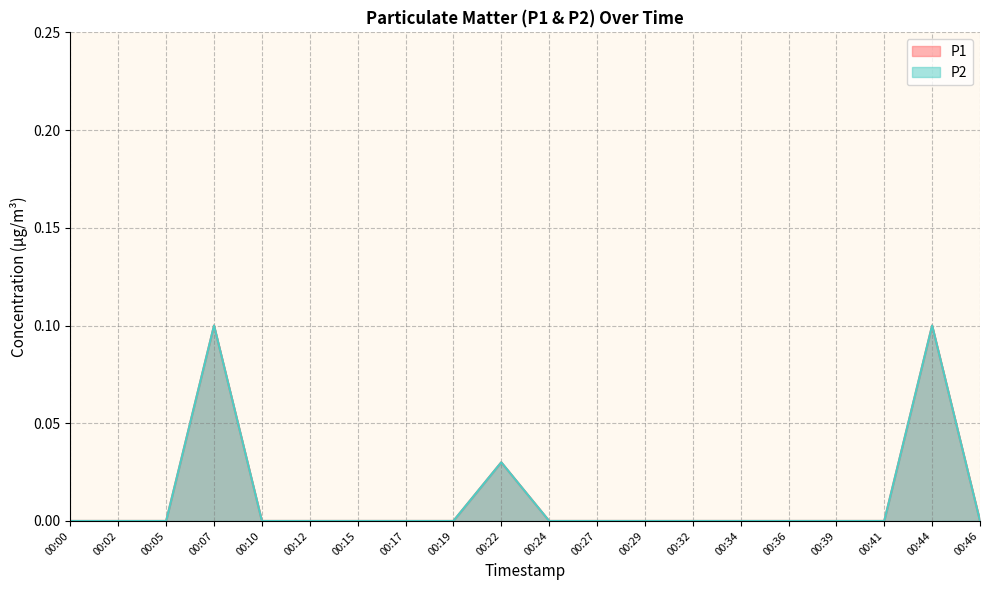

Which label corresponds to the smallest value in the chart?

00:00